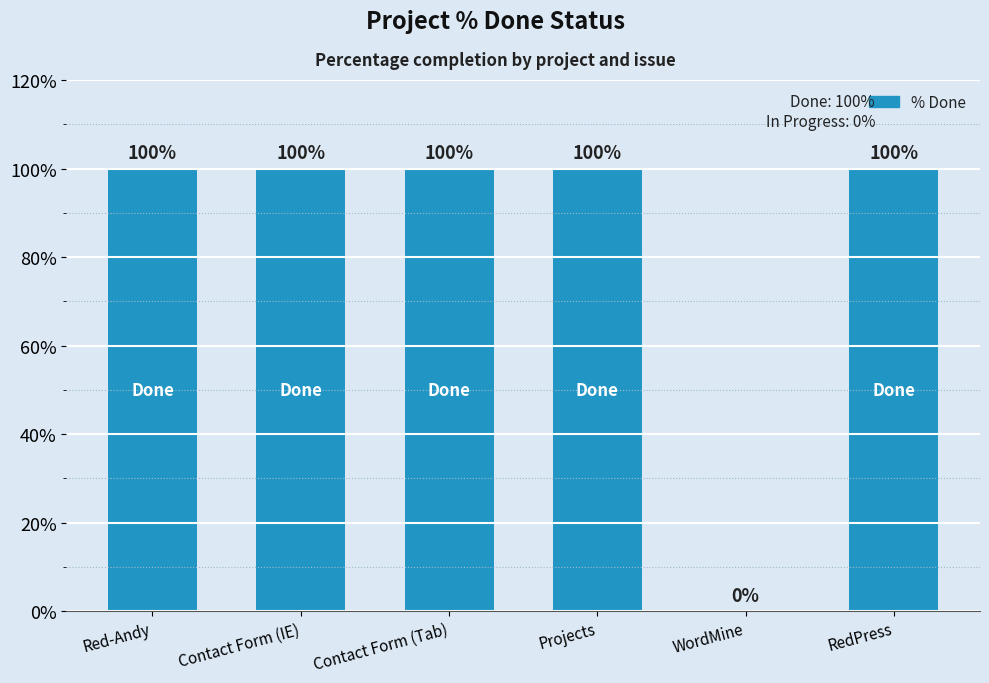

What is the maximum value shown in the chart?

100